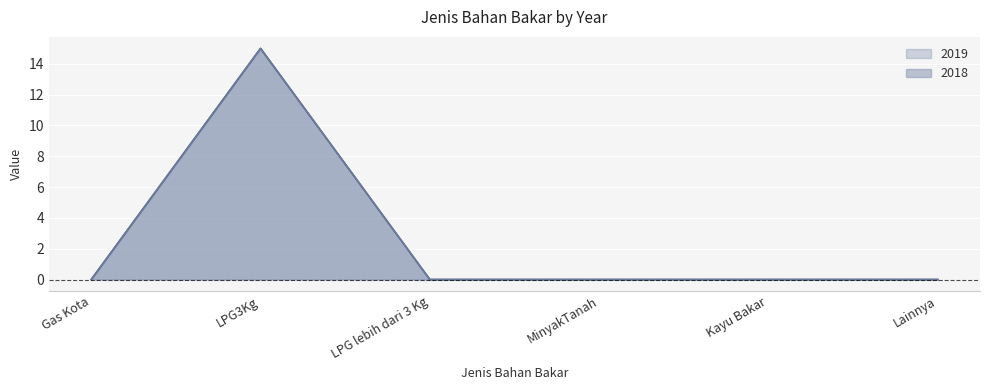

Is it true that 2019 equals 0 at Gas Kota?

True